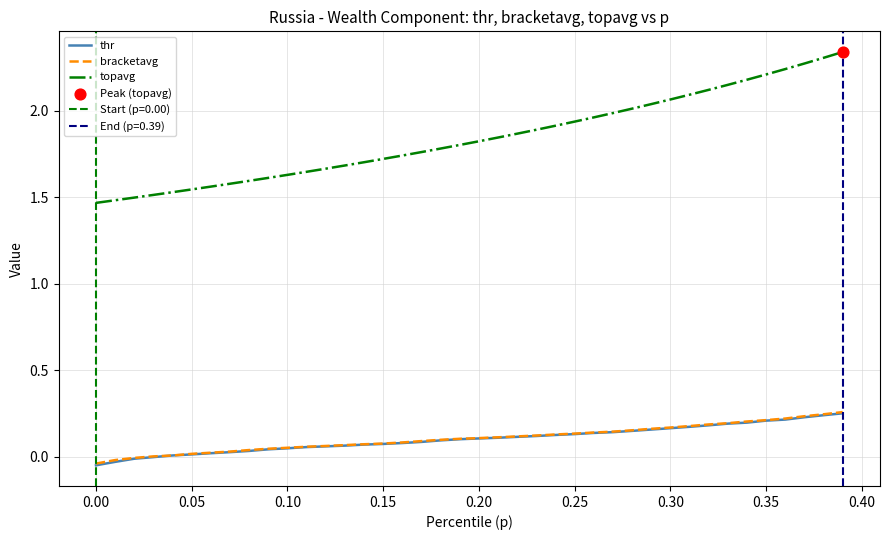

What are all the series names shown in the legend?

thr, bracketavg, topavg